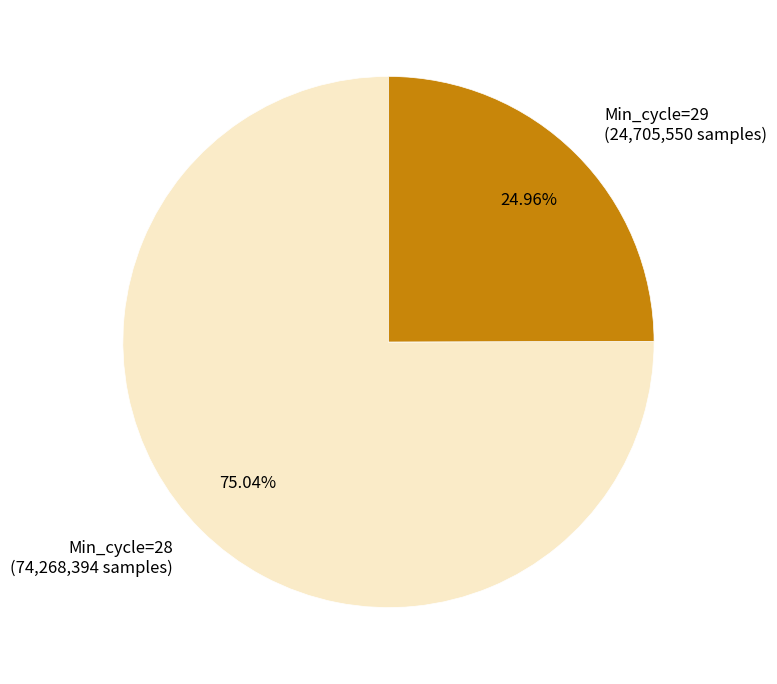

Approximately how many times larger is the value at Min_cycle=28 (74,268,394 samples) compared to Min_cycle=29 (24,705,550 samples)?

3.0